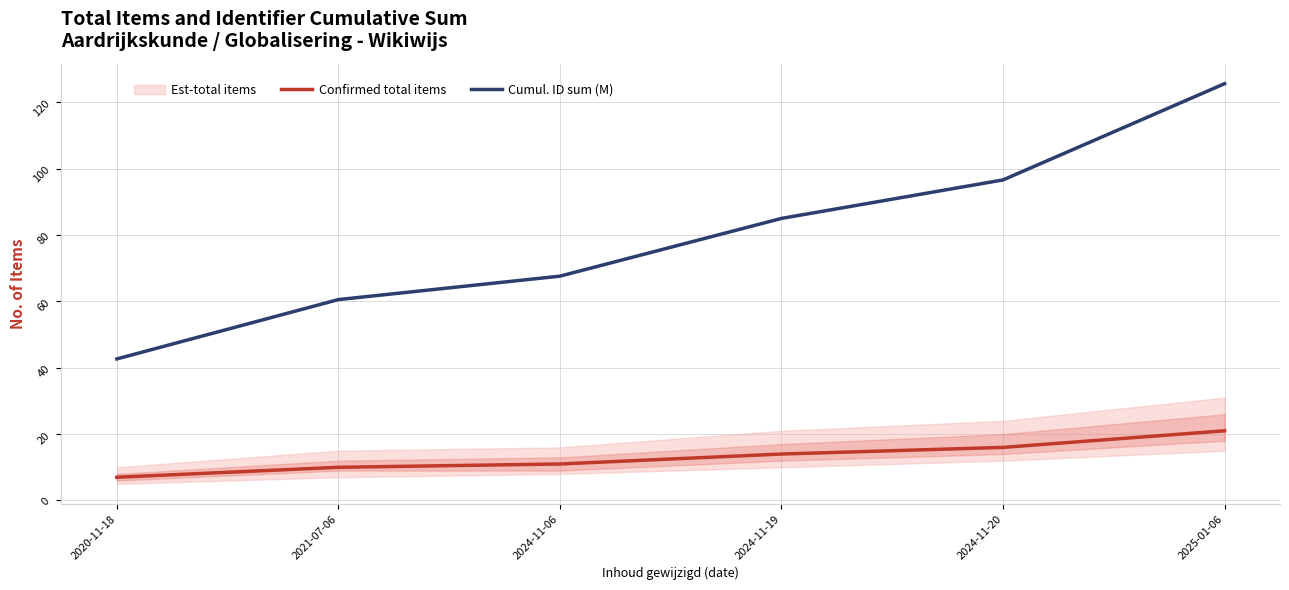

True or false: Confirmed total items and Cumul. ID sum (M) intersect in this chart.

False